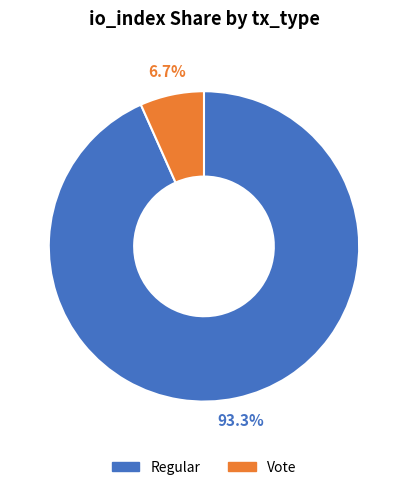

True or false: Vote accounts for 1% of the total.

False